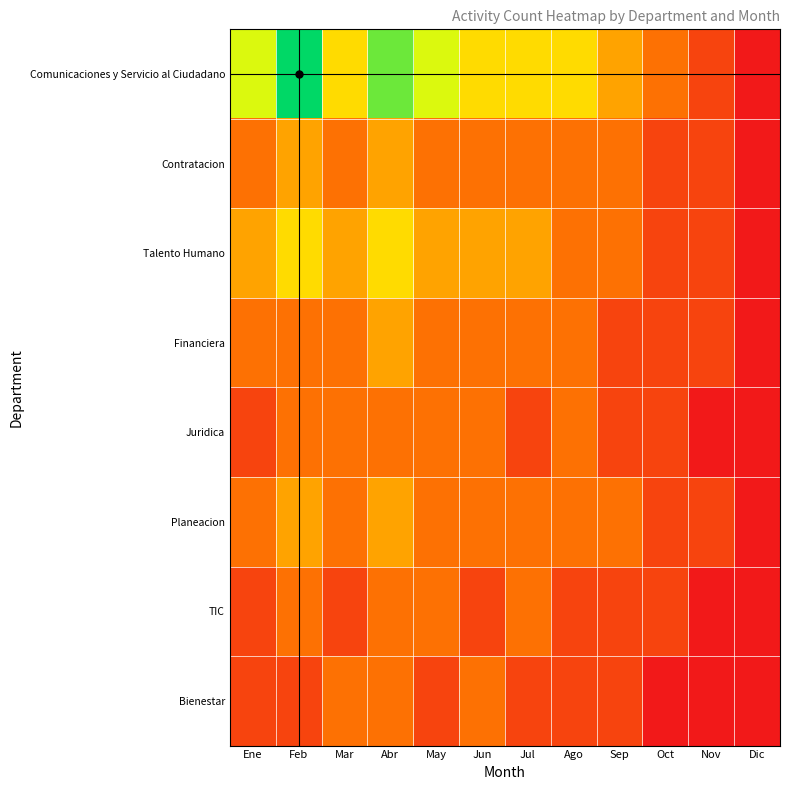

What is the spread (max minus min) of values at May?

4